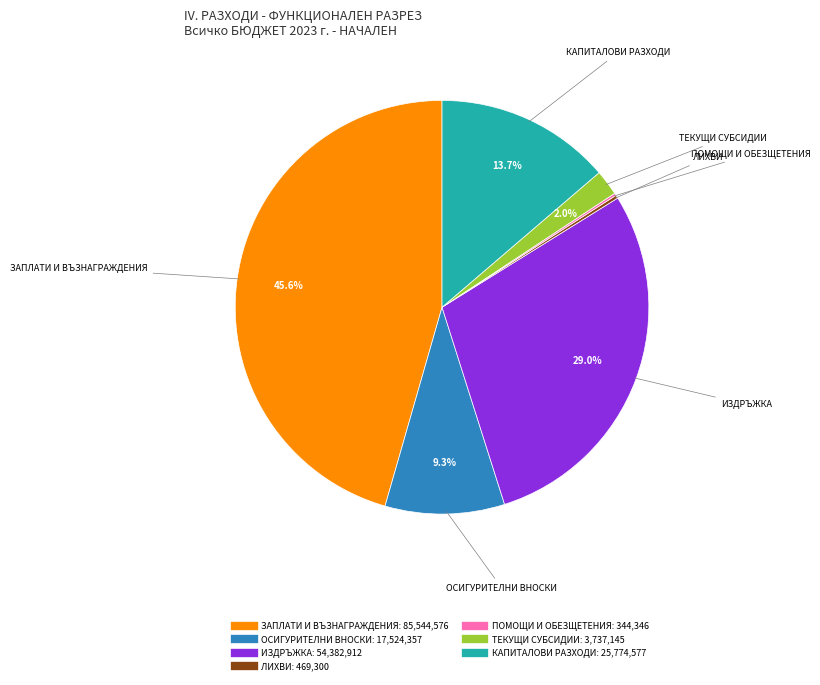

Which category has the biggest portion of the pie?

ЗАПЛАТИ И ВЪЗНАГРАЖДЕНИЯ